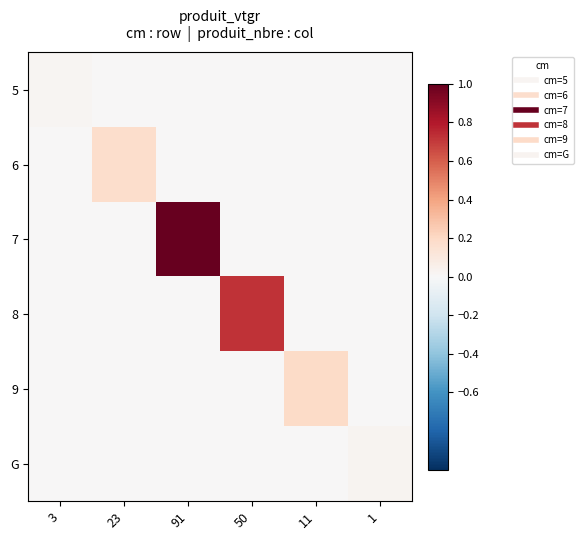

Which series has the widest spread of values?

7